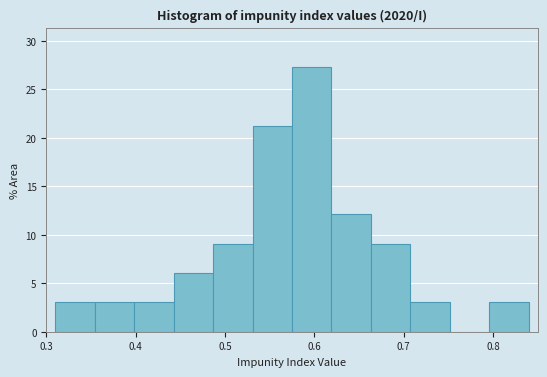

Reading left to right, list every bar in this chart as the range it spans on the x-axis followed by its height. Neither the bar edges nor the heights are printed on the chart, so give them approximately, as read against the axes.

0.31 to 0.35: 3.0
0.35 to 0.40: 3.0
0.40 to 0.44: 3.0
0.44 to 0.49: 6.0
0.49 to 0.53: 9.0
0.53 to 0.58: 21.0
0.58 to 0.62: 27.5
0.62 to 0.66: 12.0
0.66 to 0.71: 9.0
0.71 to 0.75: 3.0
0.75 to 0.80: 0
0.80 to 0.84: 3.0